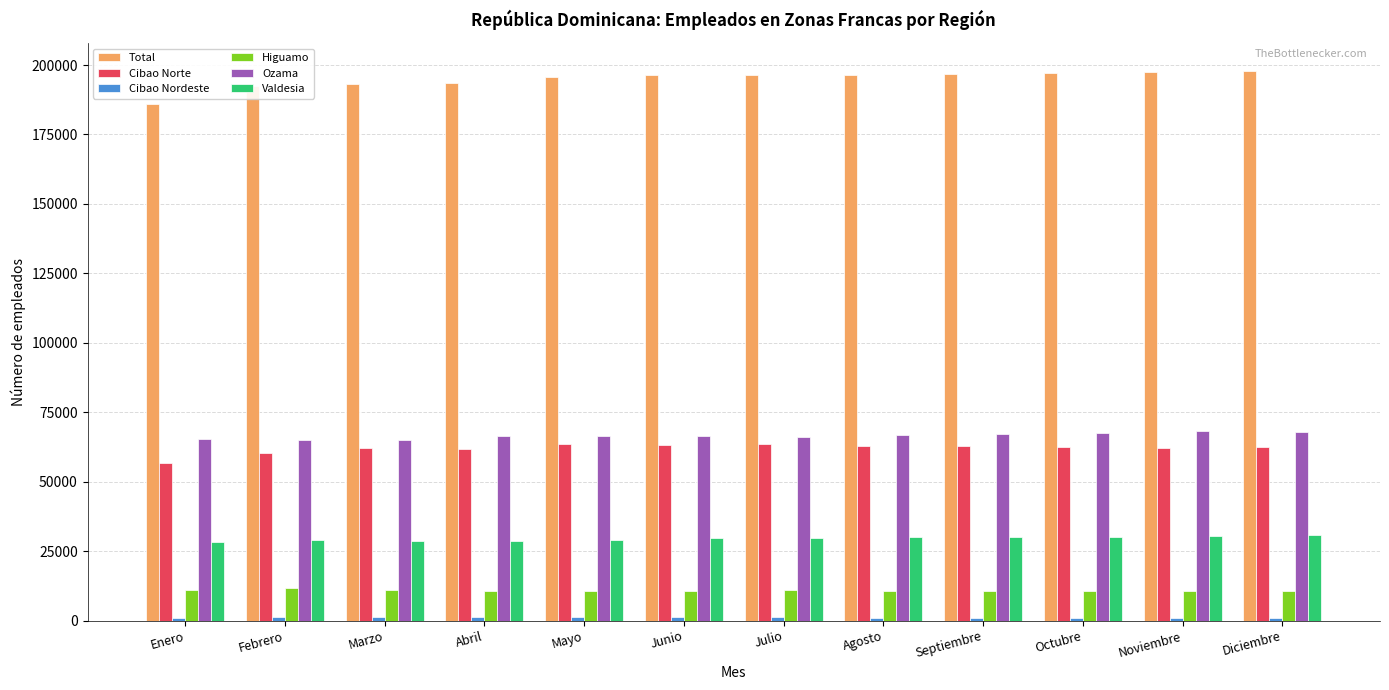

Are the bars horizontal?

No